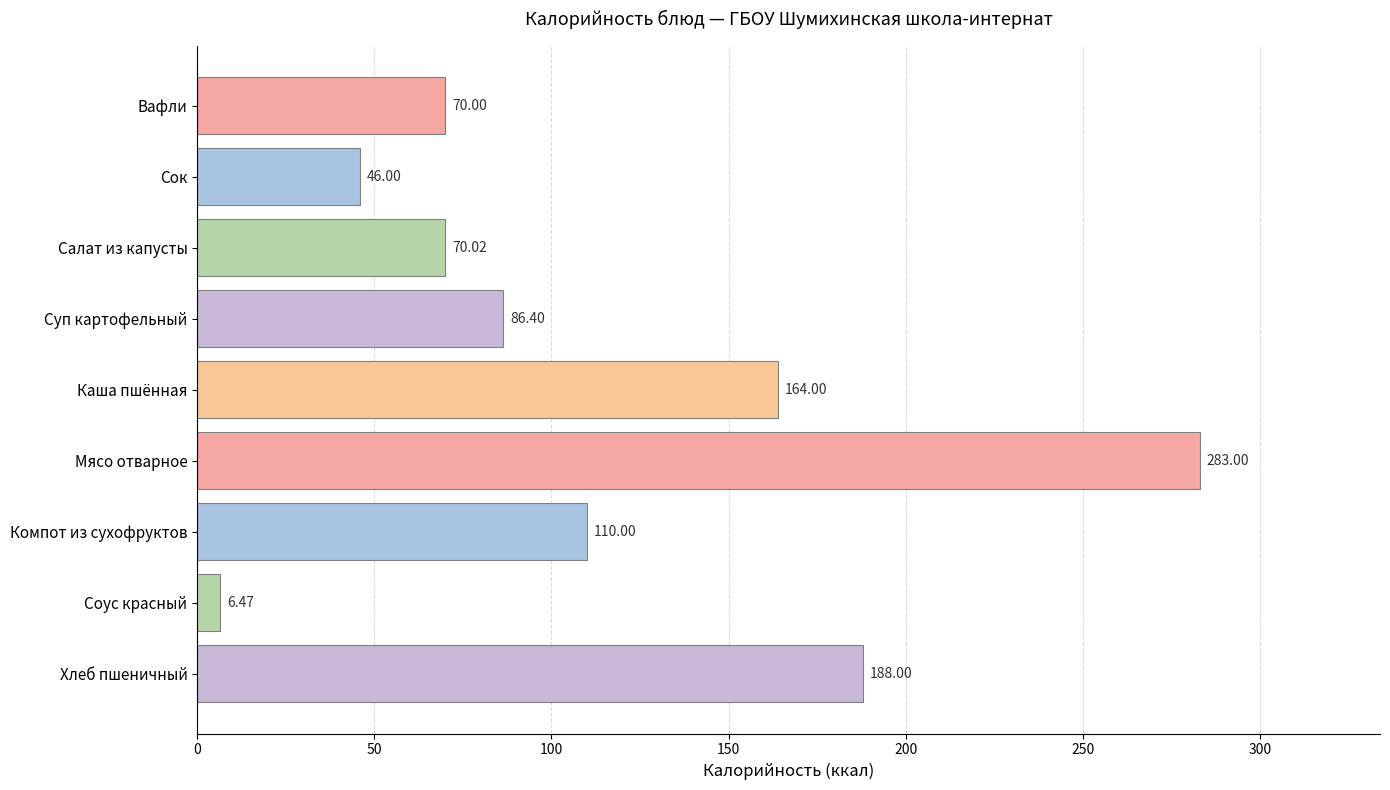

What is the label of the 6th bar from the bottom?

Суп картофельный